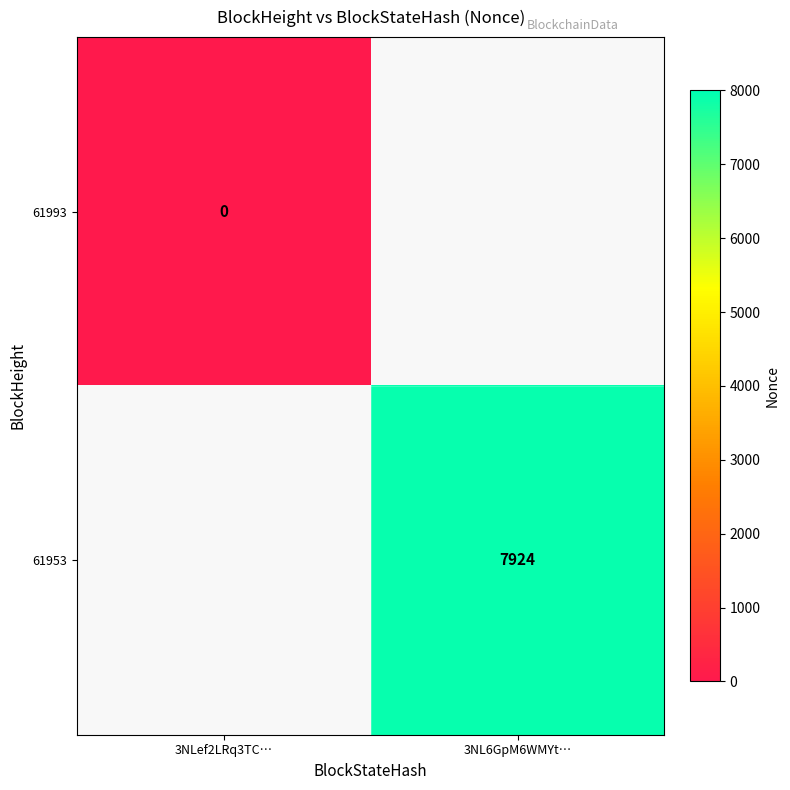

Which has a higher value, 3NLef2LRq3TC… or 3NL6GpM6WMYt…?

3NL6GpM6WMYt…